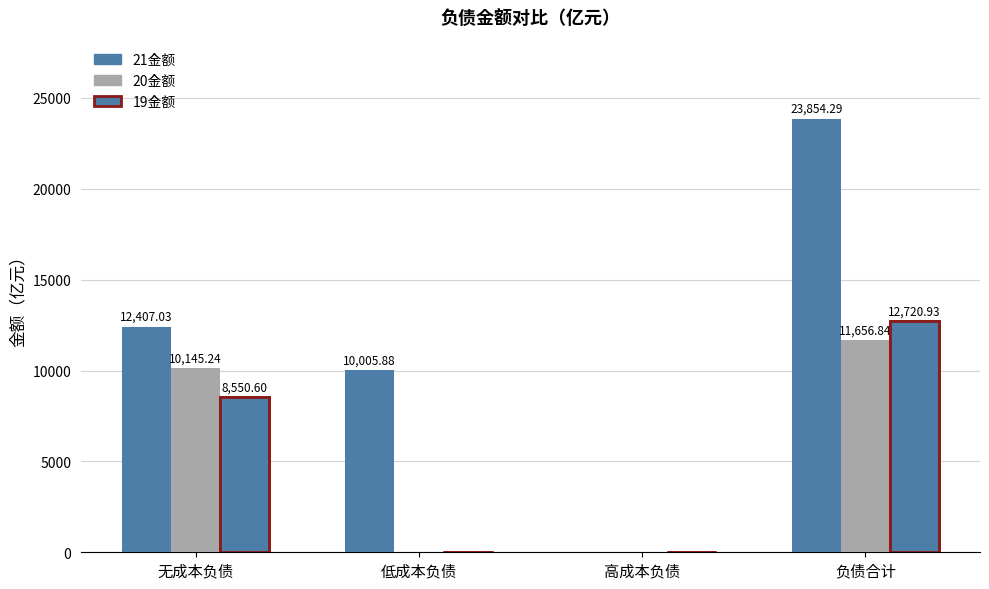

Reading left to right, extract all data points from this chart.

21金额: 12407.0	10005.9	0.0	23854.3
20金额: 10145.2	0.0	0.0	11656.8
19金额: 8550.6	0.0	0.0	12720.9